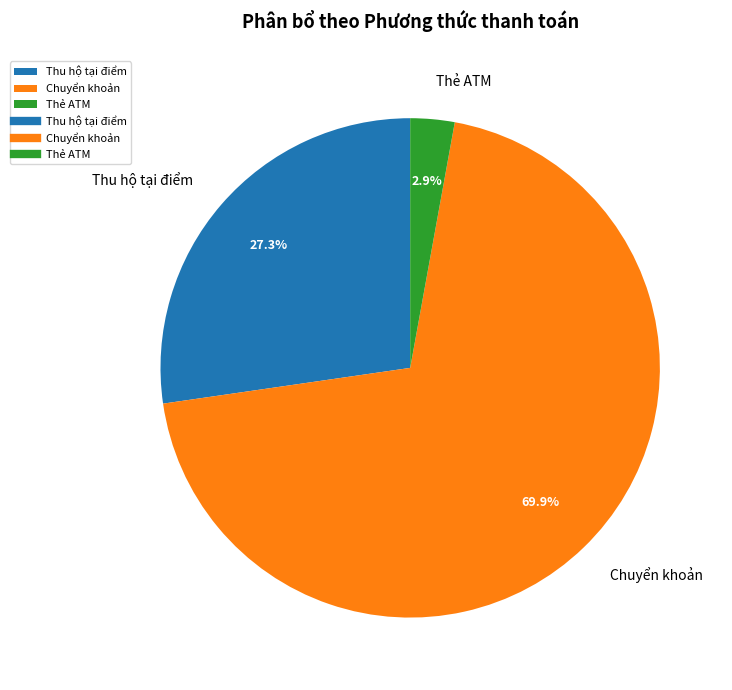

Is there a majority slice in this chart?

Yes